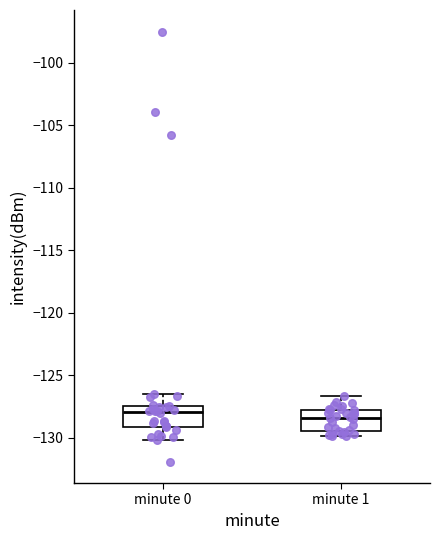

Reading left to right, transcribe this box plot: for each box, give where its median line is, the range the box spans, and where its two whiskers end, as read against the y-axis. The values are not printed on the chart, so give them approximately, as read against the axis.

minute 0: median -128.0, box -129.0 to -127.5, whiskers -130.0 to -126.5
minute 1: median -128.5, box -129.5 to -128.0, whiskers -130.0 to -126.5